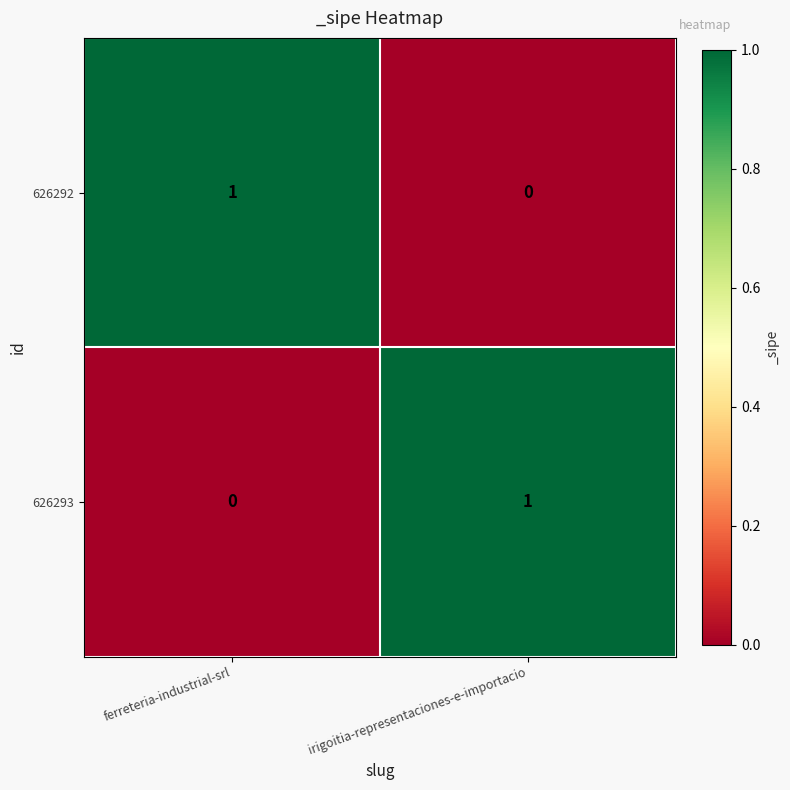

At which label does 626292 reach its minimum?

irigoitia-representaciones-e-importacio